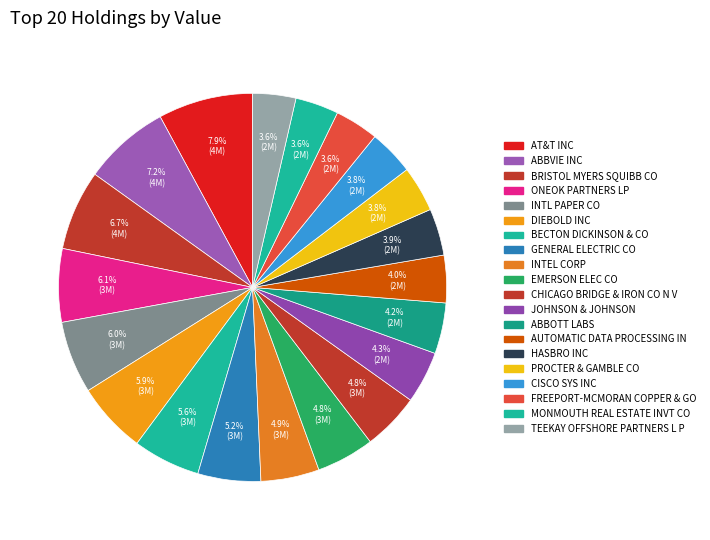

What percentage do ONEOK PARTNERS LP and MONMOUTH REAL ESTATE INVT CO together represent?

9.7%